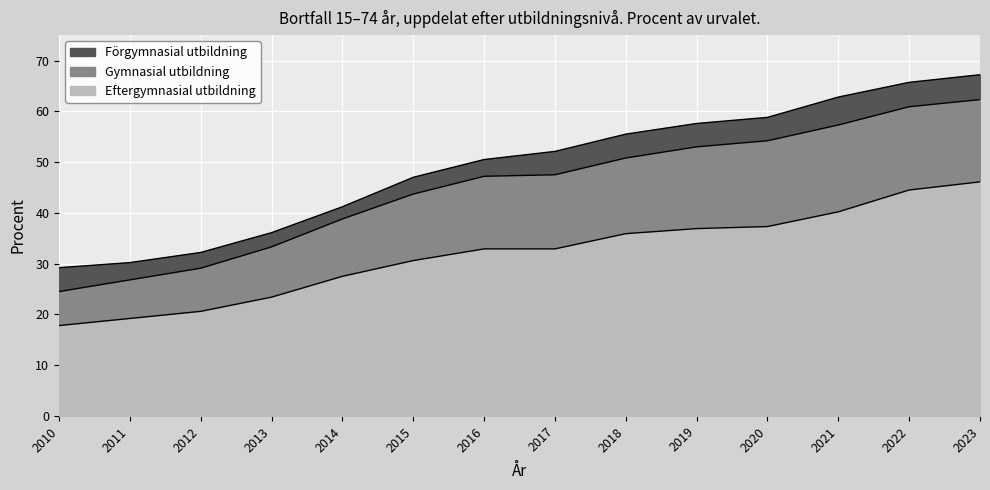

What is the value of the Förgymnasial utbildning point at the 11th from the left?

58.8